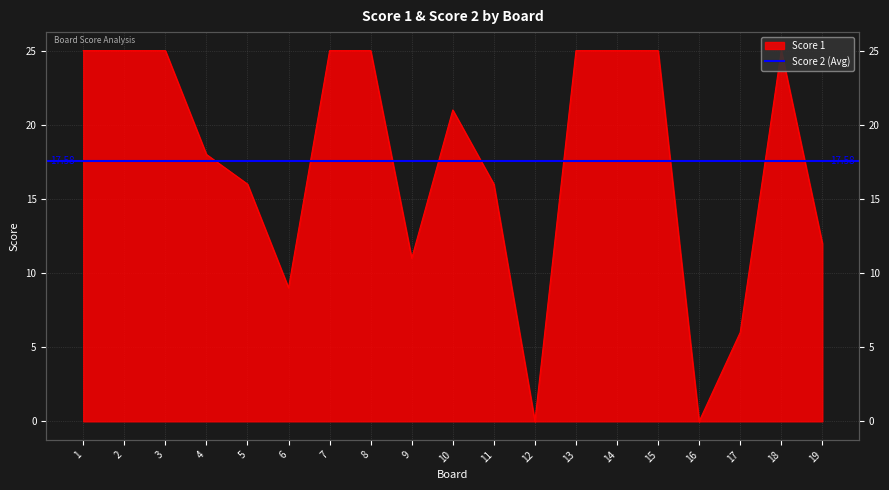

Rank the categories by value from highest to lowest.

1, 2, 3, 7, 8, 13, 14, 15, 18, 10, 4, 5, 11, 19, 9, 6, 17, 12, 16